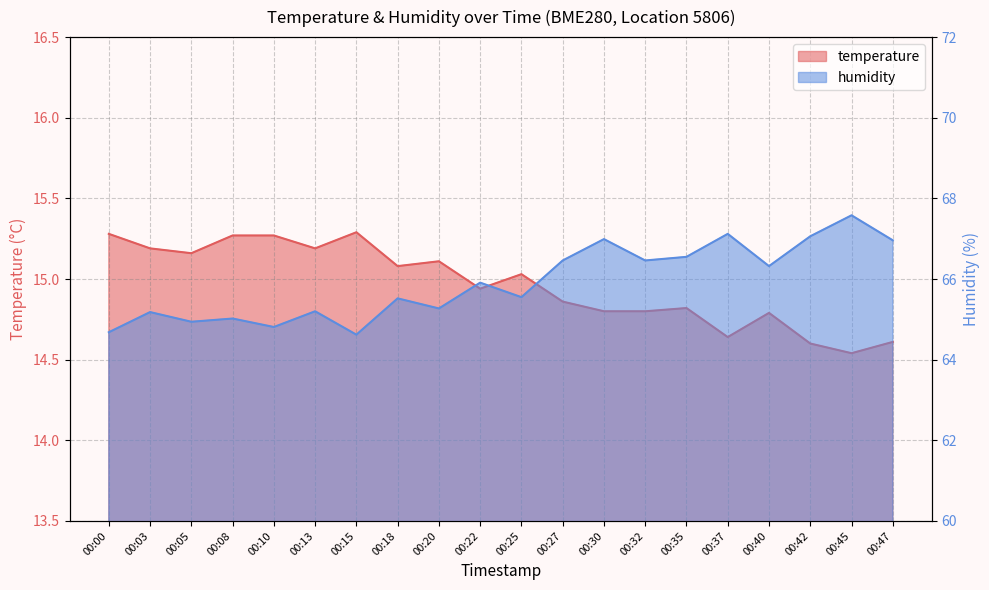

True or false: temperature and humidity intersect in this chart.

False